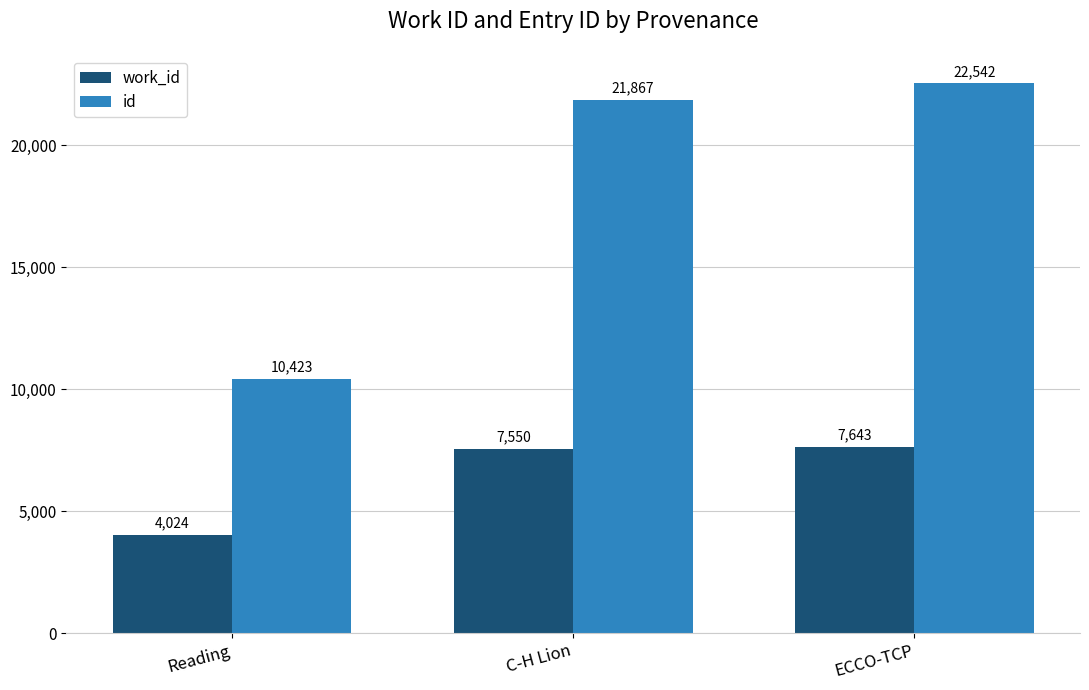

Where is id nearest to the value 16482?

C-H Lion